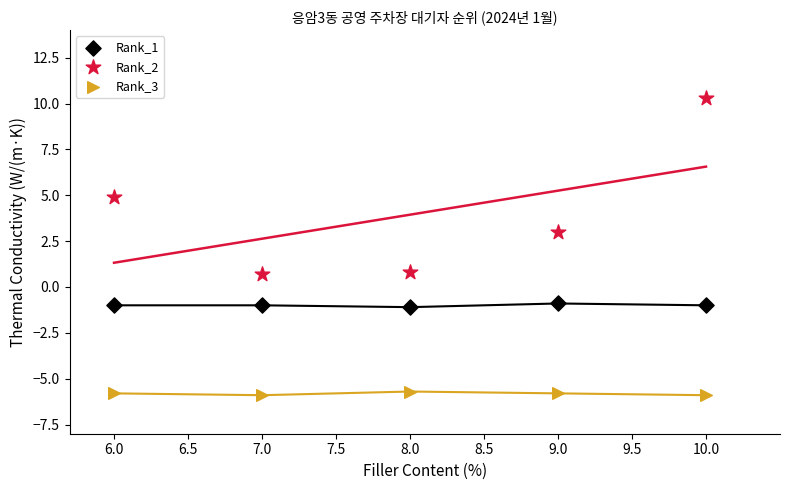

Across all data points, what is the range of Y values (max minus min)?

16.2